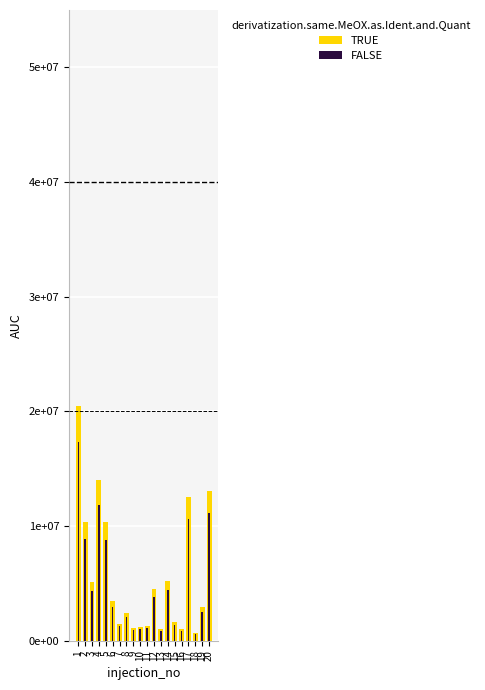

Which series has the largest total across all categories?

TRUE